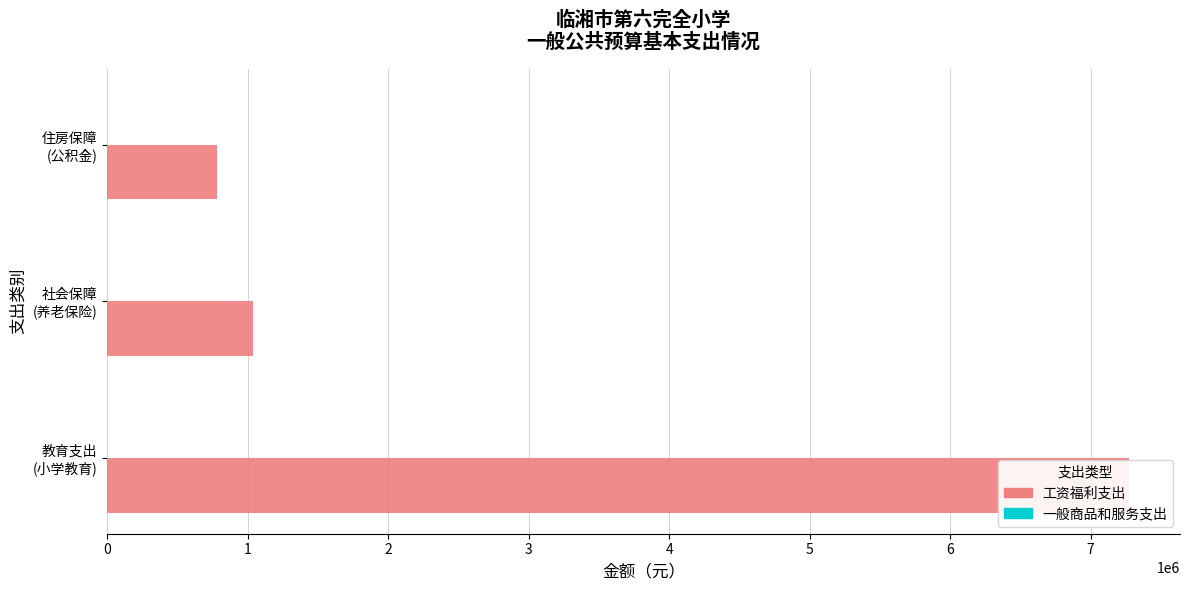

What is the sum of all 工资福利支出 values?

9093947.1